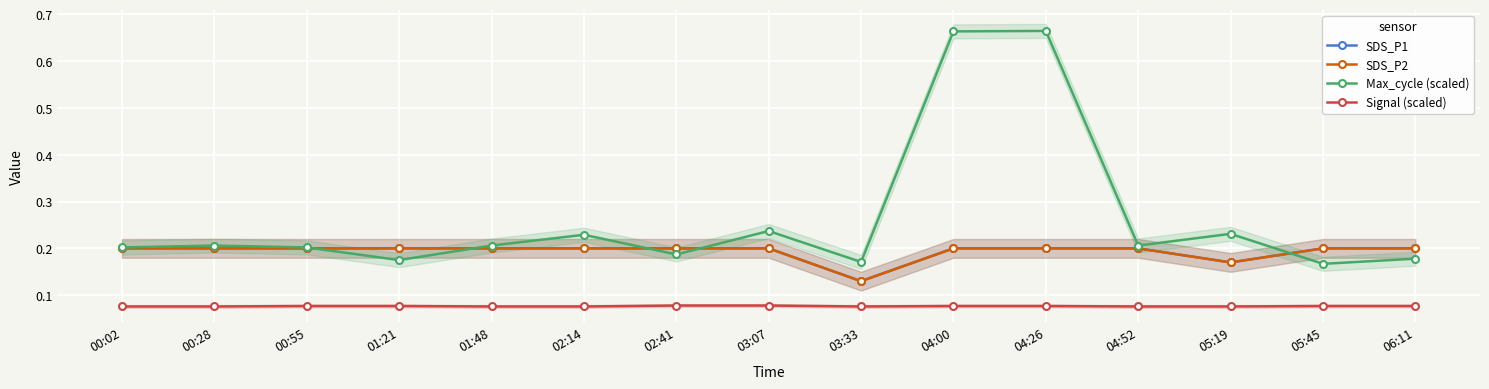

List the labels in order of Max_cycle (scaled) value, largest first.

04:26, 04:00, 03:07, 05:19, 02:14, 00:28, 01:48, 04:52, 00:02, 00:55, 02:41, 06:11, 01:21, 03:33, 05:45